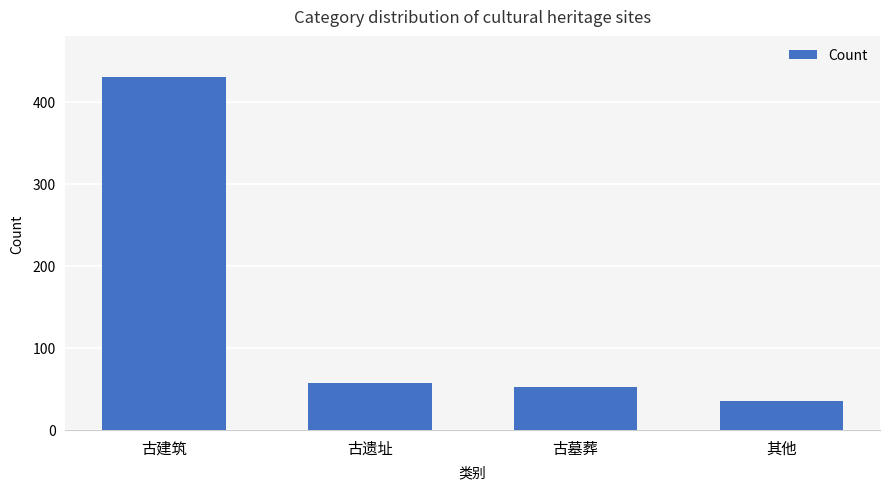

Is it true that the value at 古遗址 is 88?

False